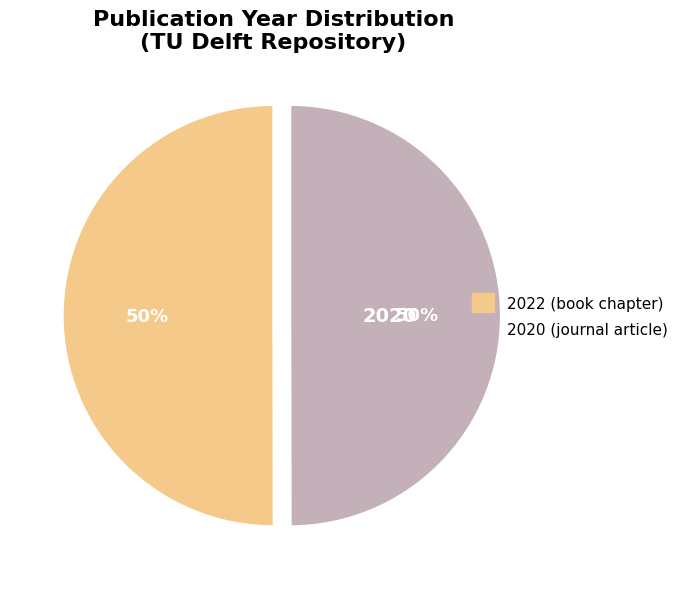

Do 2020 (journal article) and 2022 (book chapter) together represent more than half of the pie?

Yes